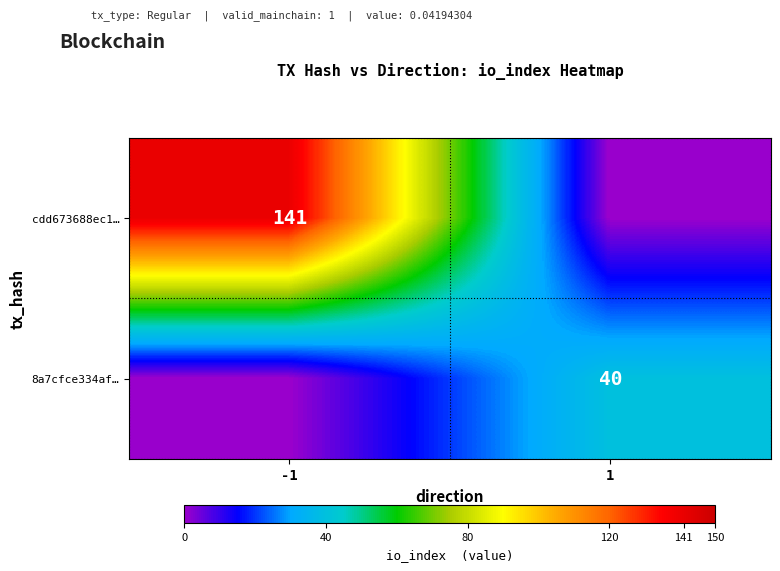

How many series are shown in this chart?

2